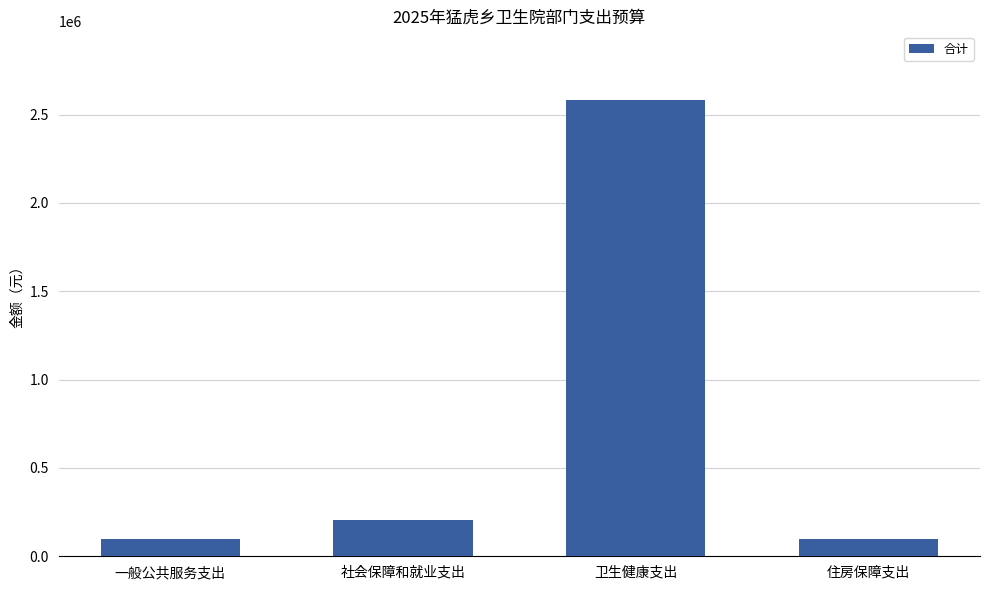

What is the value of the 2nd bar from the left?

206321.6